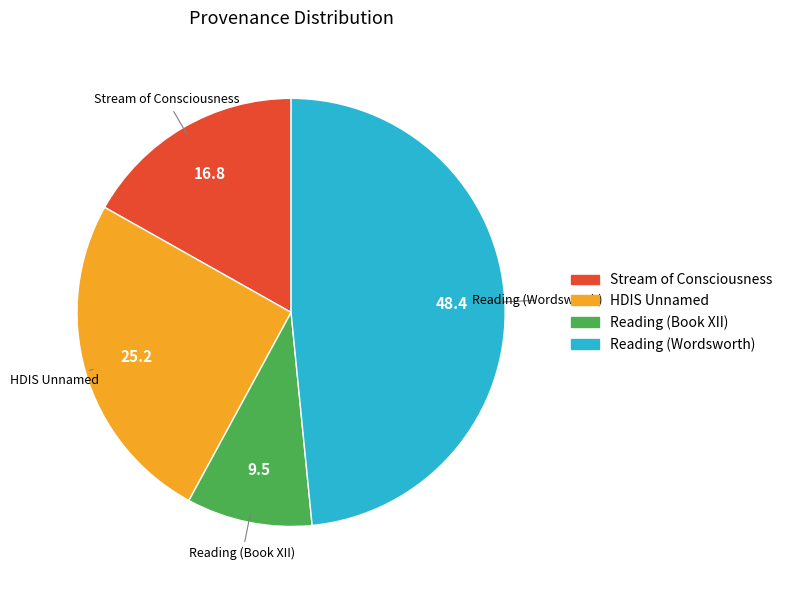

Is there any slice that represents more than half of the pie?

No